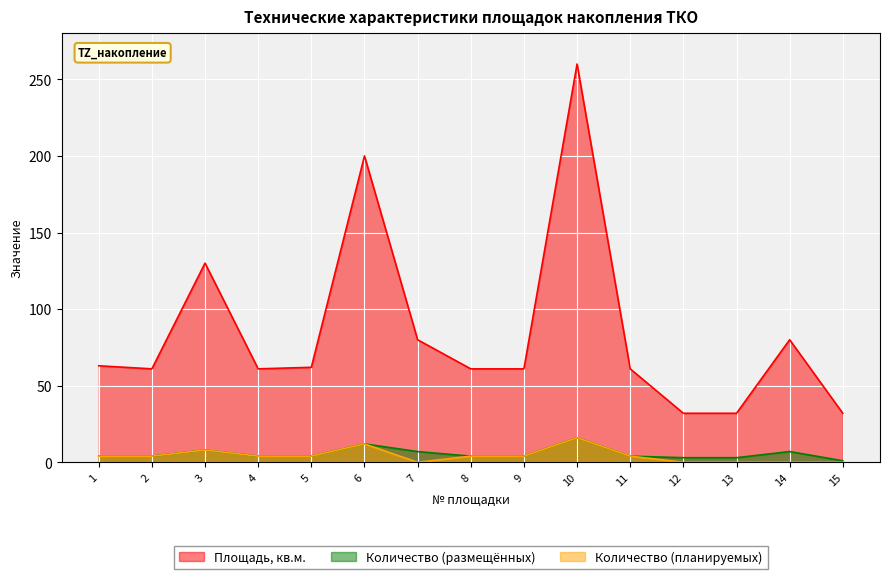

Reading left to right, extract all data points from this chart.

Площадь, кв.м.: 1=63	2=61	3=130	4=61	5=62	6=200	7=80	8=61	9=61	10=260	11=61	12=32	13=32	14=80	15=32
Количество (размещённых): 1=4	2=4	3=8	4=4	5=4	6=12	7=7	8=4	9=4	10=16	11=4	12=3	13=3	14=7	15=1
Количество (планируемых): 1=4	2=4	3=8	4=4	5=4	6=12	7=0	8=4	9=4	10=16	11=4	12=0	13=0	14=0	15=0